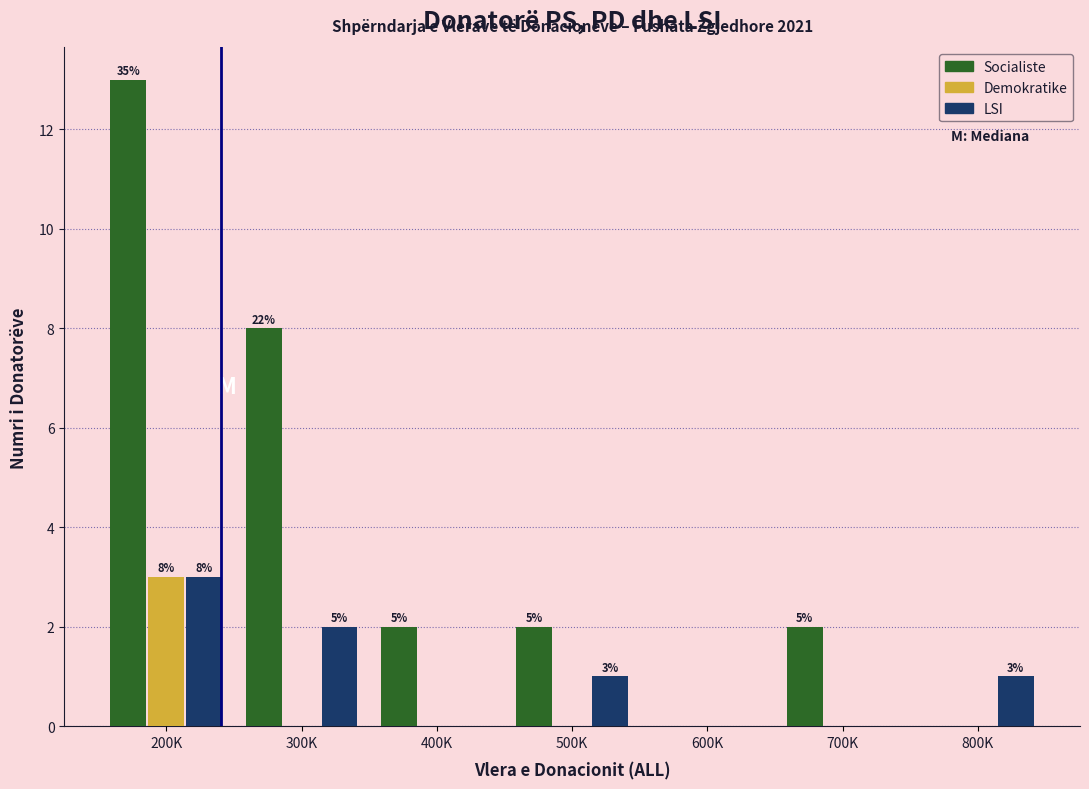

Reading right to left, extract all data points from this chart.

Socialiste: 800K=0	700K=2	600K=0	500K=2	400K=2	300K=8	200K=13
Demokratike: 800K=0	700K=0	600K=0	500K=0	400K=0	300K=0	200K=3
LSI: 800K=1	700K=0	600K=0	500K=1	400K=0	300K=2	200K=3